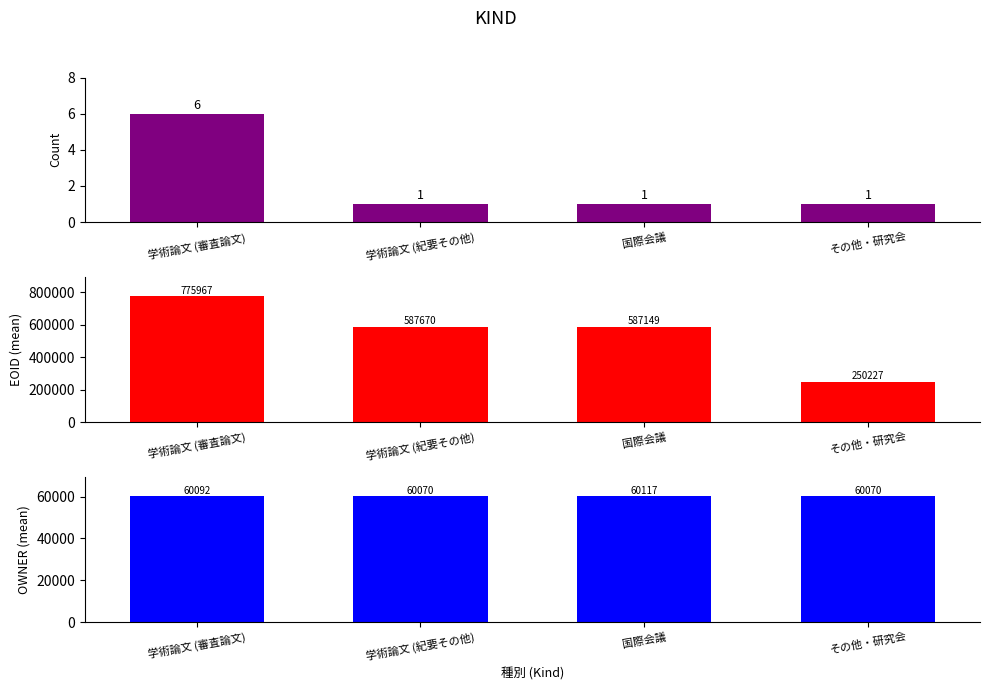

Reading left to right, list all the values displayed in this chart.

Count: 学術論文 (審査論文)=6	学術論文 (紀要その他)=1	国際会議=1	その他・研究会=1
EOID mean: 学術論文 (審査論文)=775967	学術論文 (紀要その他)=587670	国際会議=587149	その他・研究会=250227
OWNER mean: 学術論文 (審査論文)=60092	学術論文 (紀要その他)=60070	国際会議=60117	その他・研究会=60070